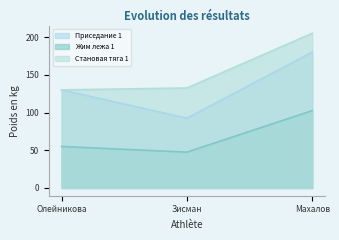

Where is Жим лежа 1 nearest to the value 75?

Олейникова